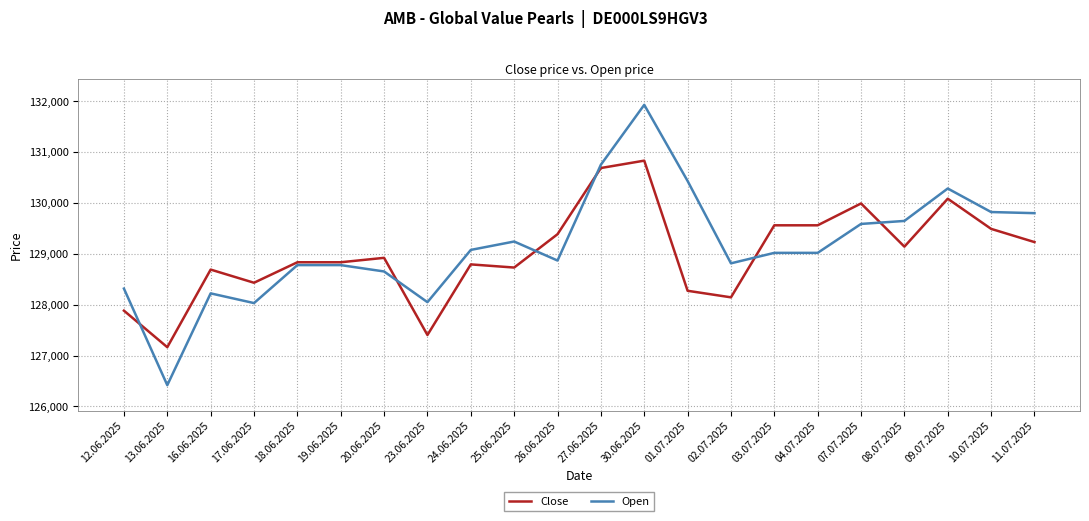

Count the number of data series in this chart.

2